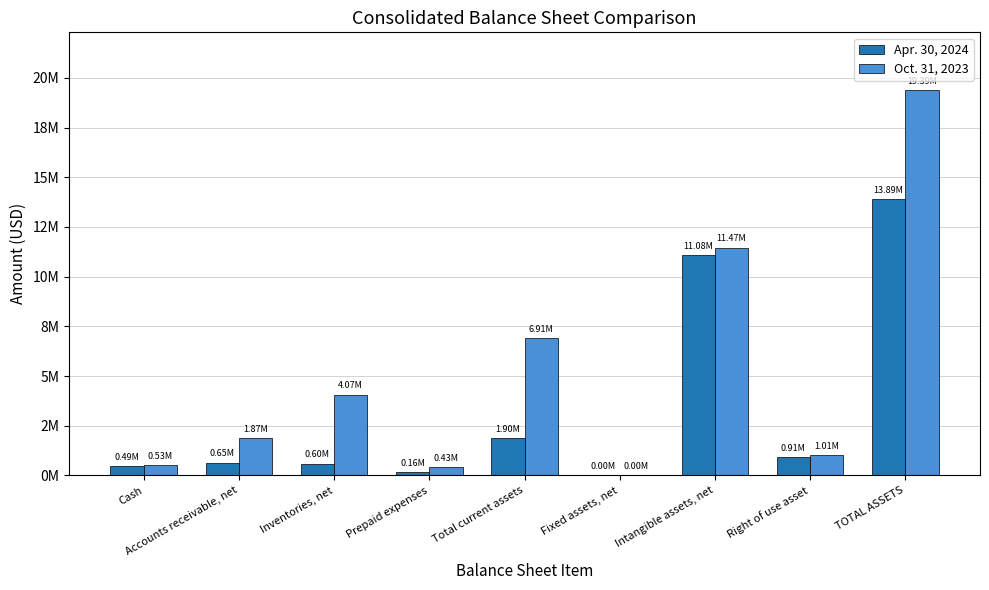

Rank the series at Fixed assets, net from highest to lowest value.

Oct. 31, 2023, Apr. 30, 2024